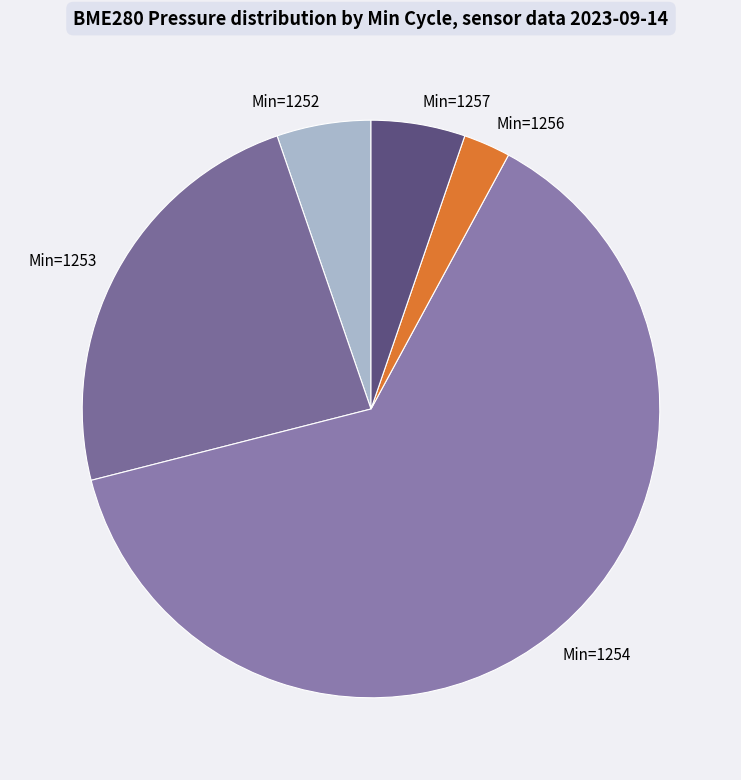

Is it true that Min=1253 is 38% of the pie?

False